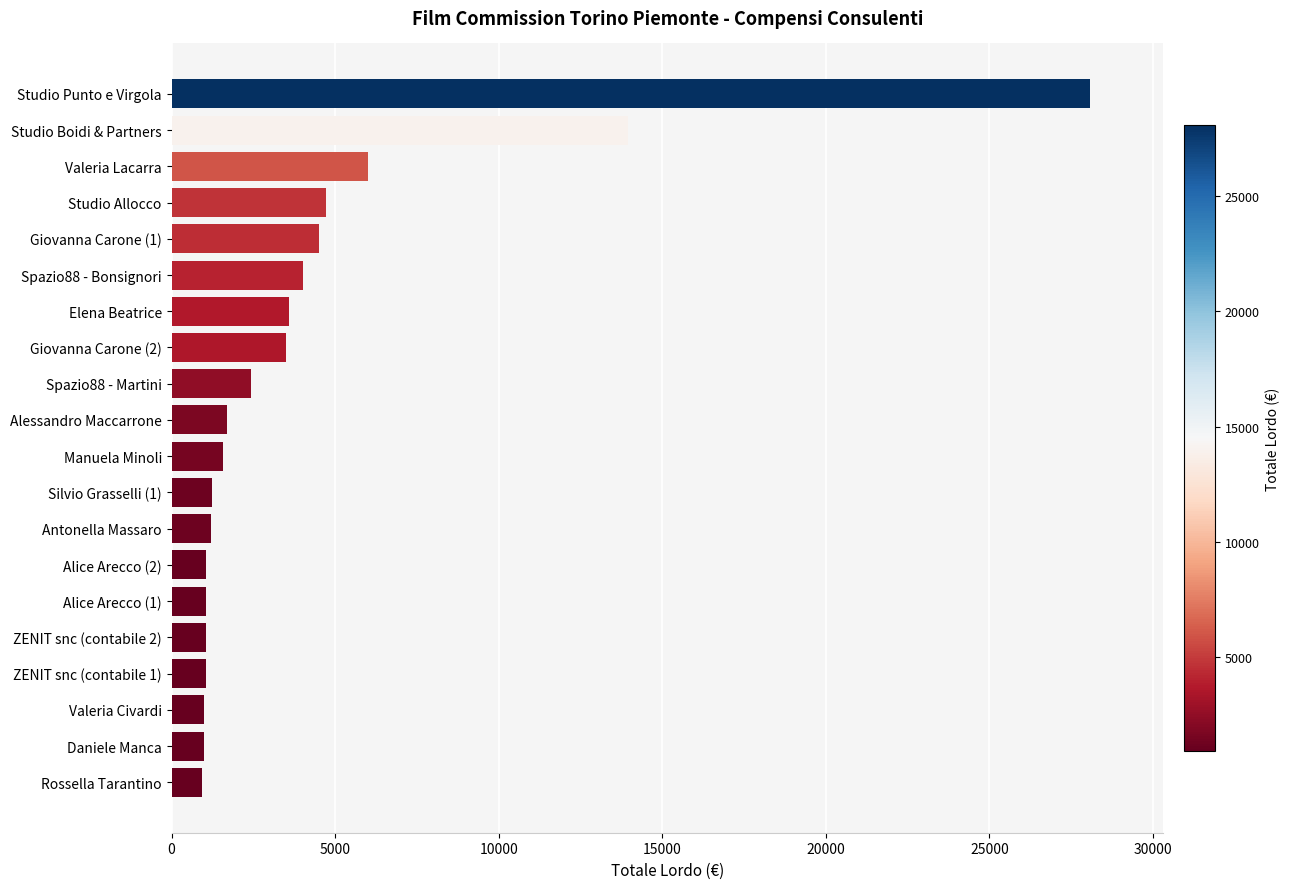

Where is the data nearest to the value 14498?

Studio Boidi & Partners